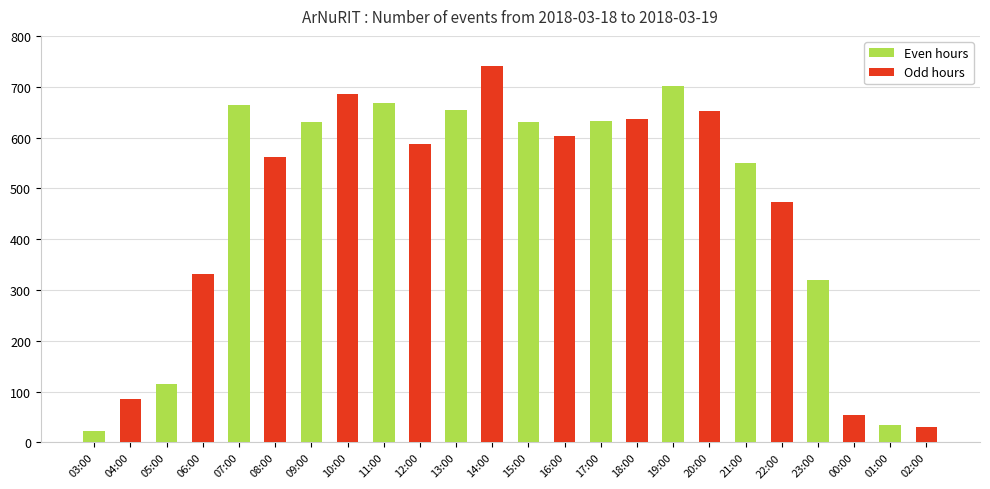

Approximately how many times larger is the value at 14:00 compared to 10:00?

1.1